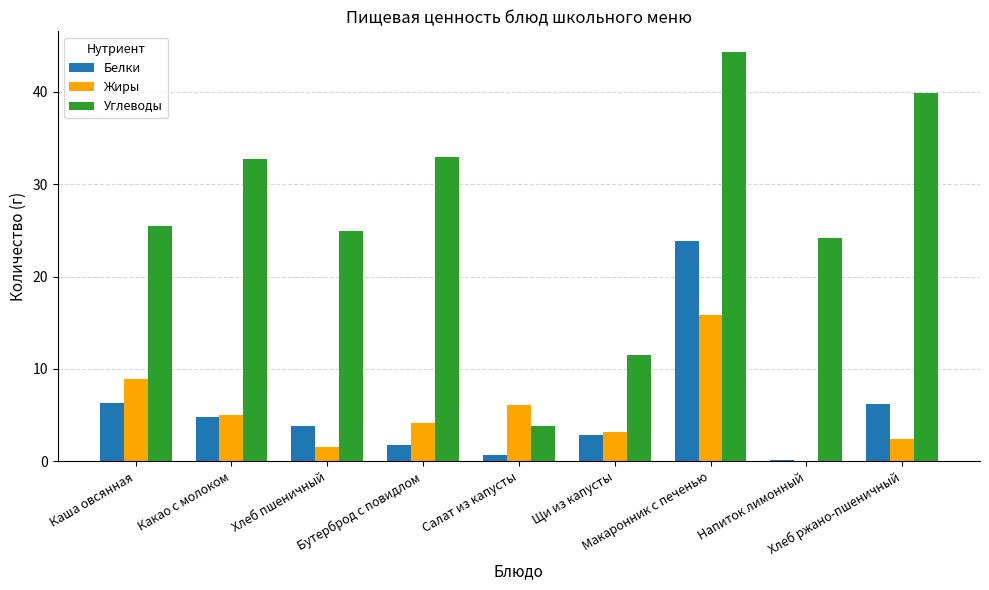

How many groups of bars are there?

9